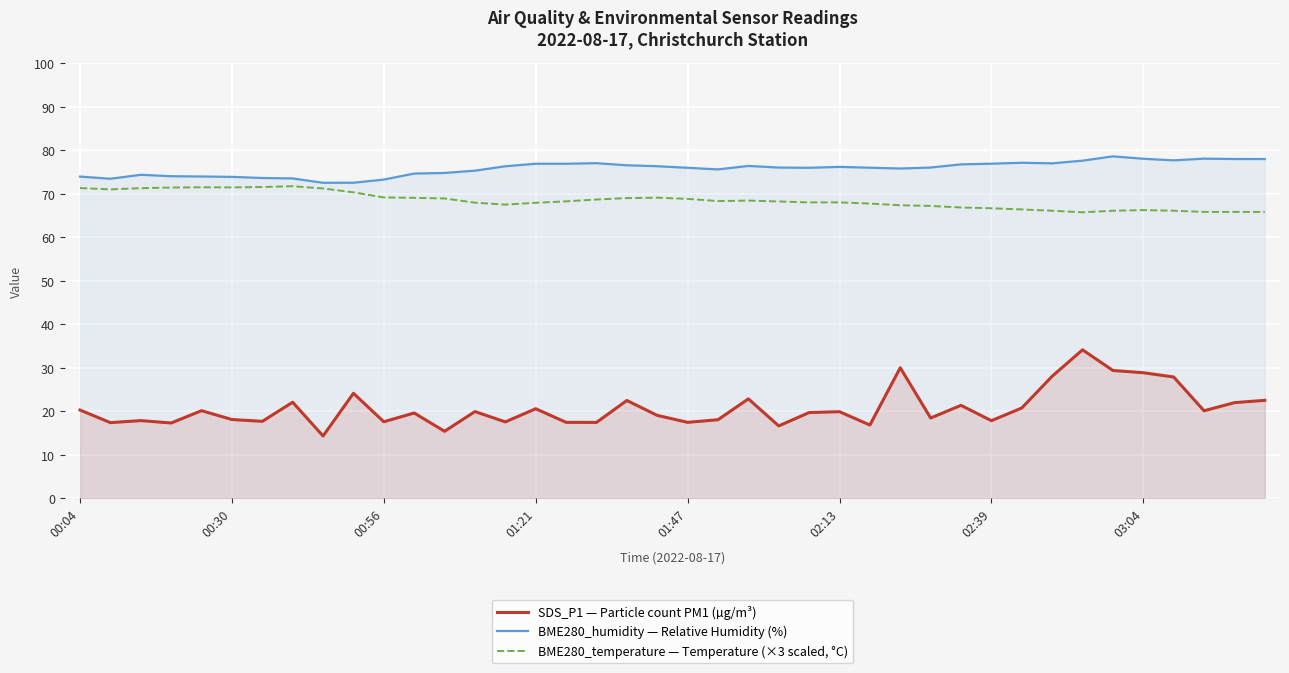

What is the total value across all series at 02:13?

164.1